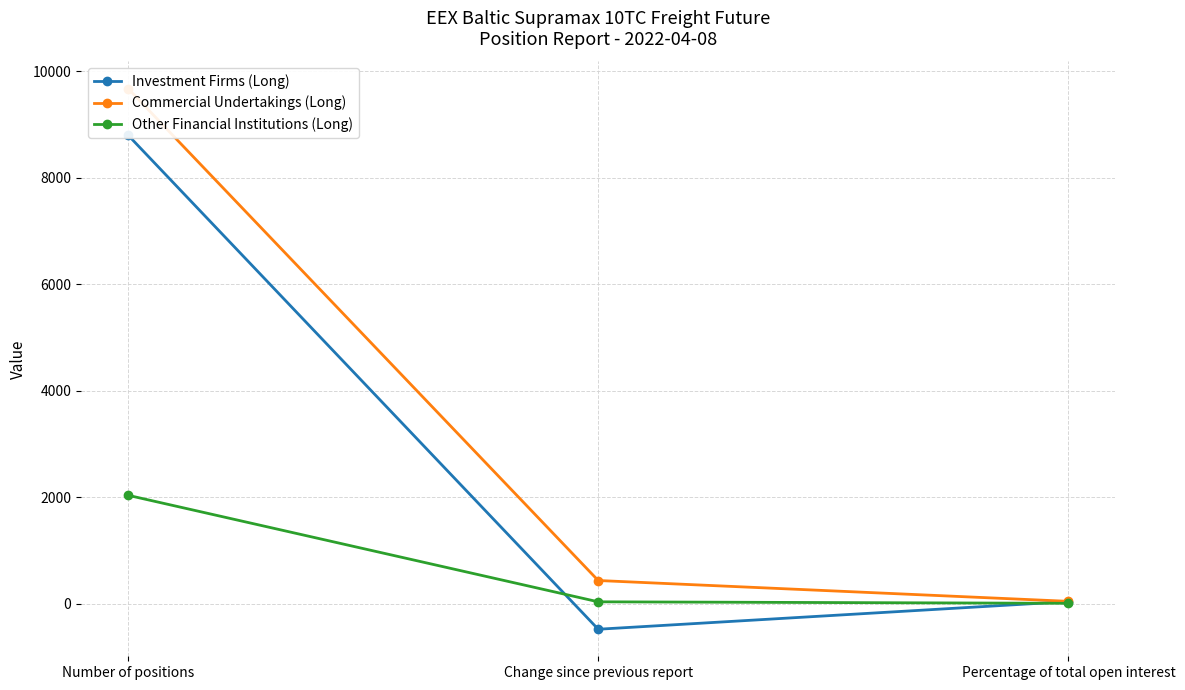

Rank the series by their average value, from highest to lowest.

Commercial Undertakings (Long), Investment Firms (Long), Other Financial Institutions (Long)